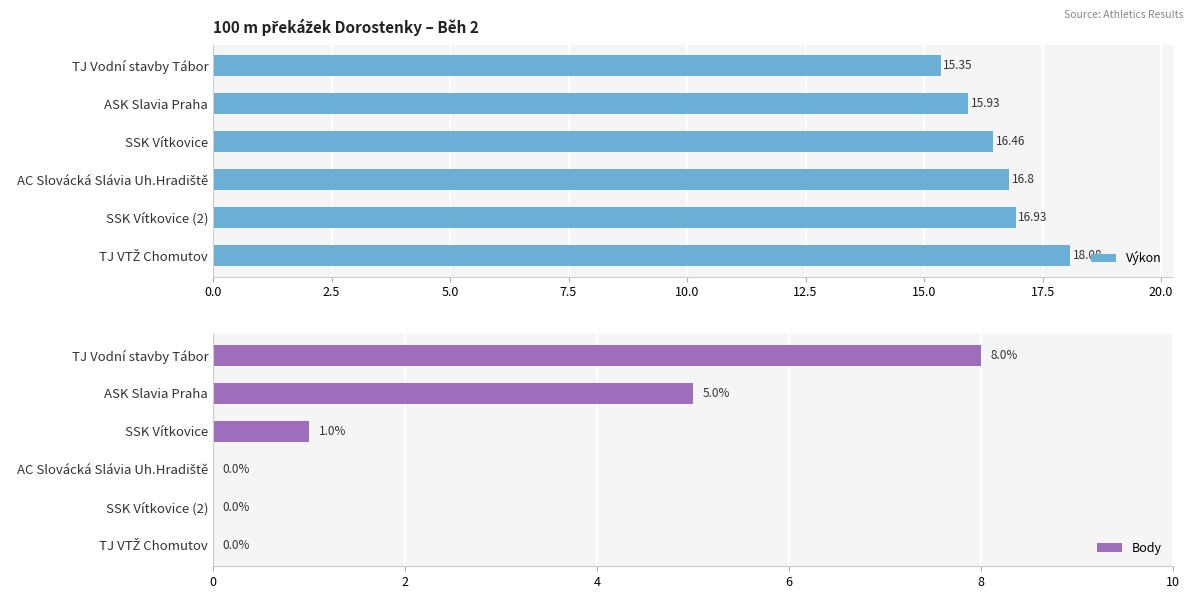

Rank the series by their average value, from highest to lowest.

Výkon, Body